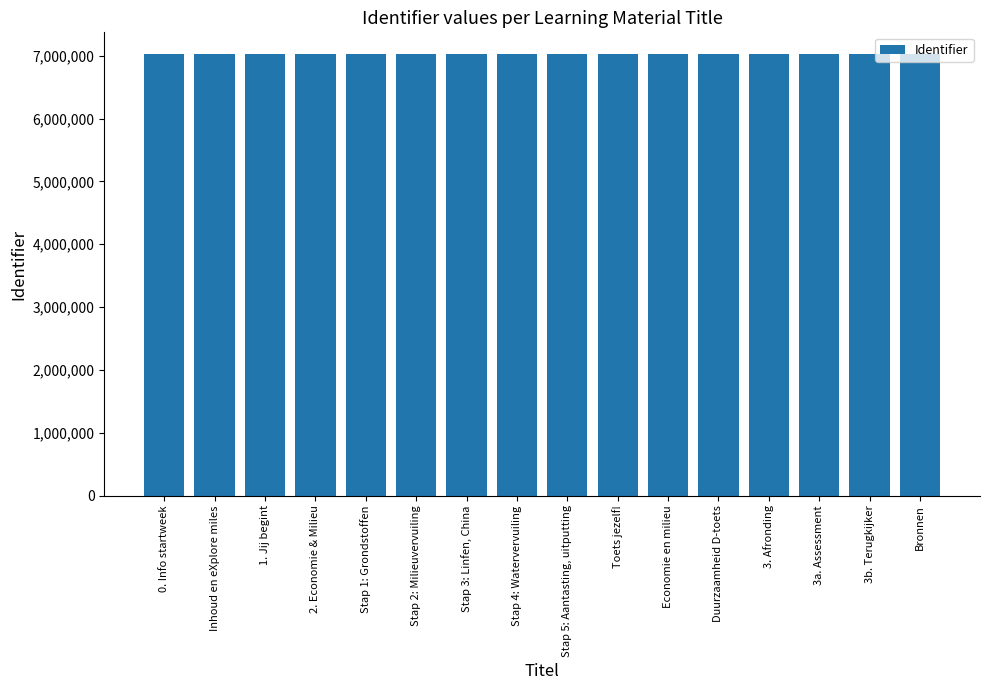

What is the label of the 10th bar from the left?

Toets jezelf!